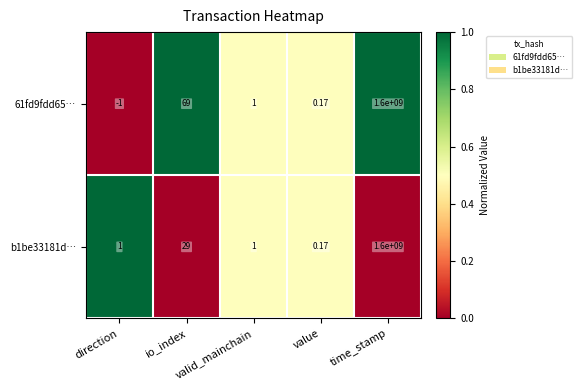

At how many categories does at least one series exceed 0?

5